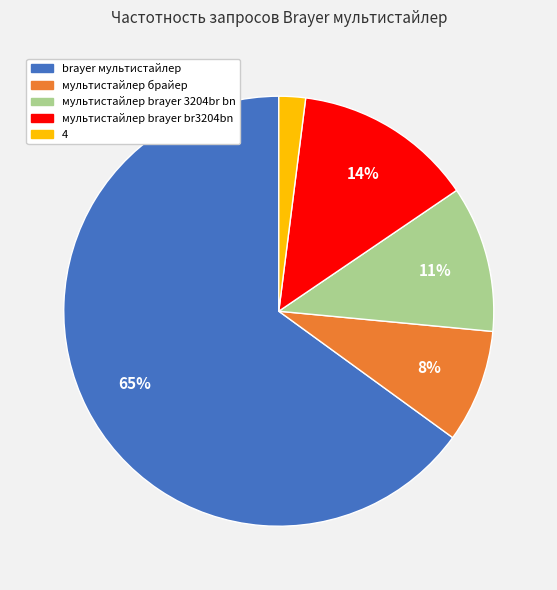

Combined, do мультистайлер brayer 3204br bn and мультистайлер брайер account for over 50%?

No